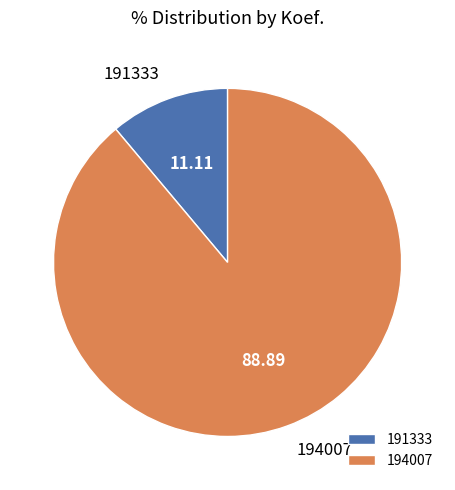

Rank the categories by value from highest to lowest.

194007, 191333